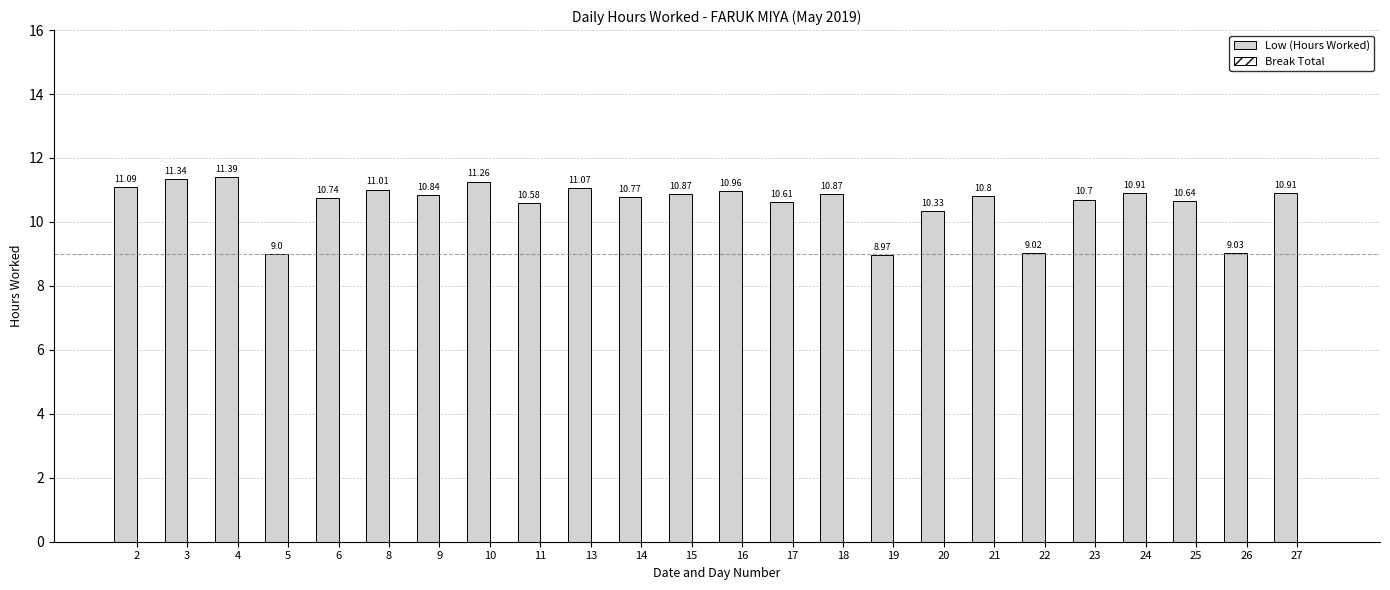

Which has a higher value, 22 or 6?

6